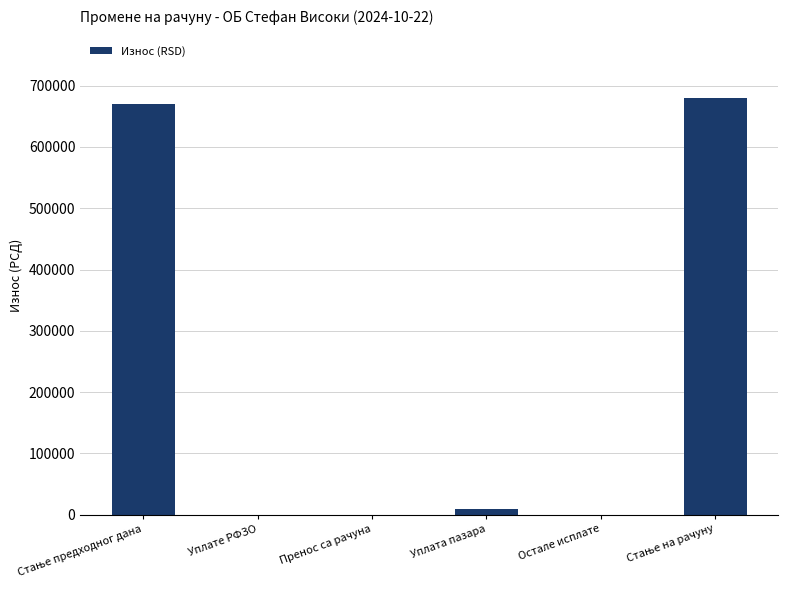

What is the greatest value displayed?

679666.1